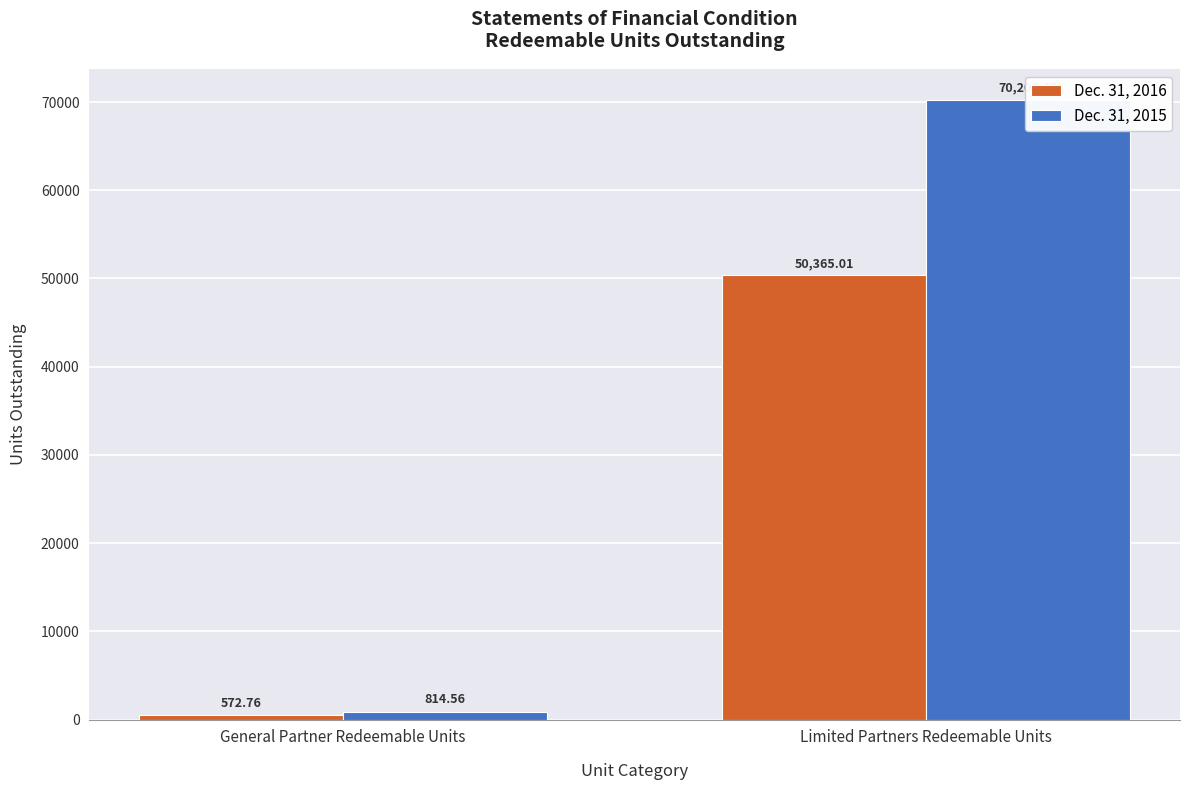

Which series has the largest total across all categories?

Dec. 31, 2015